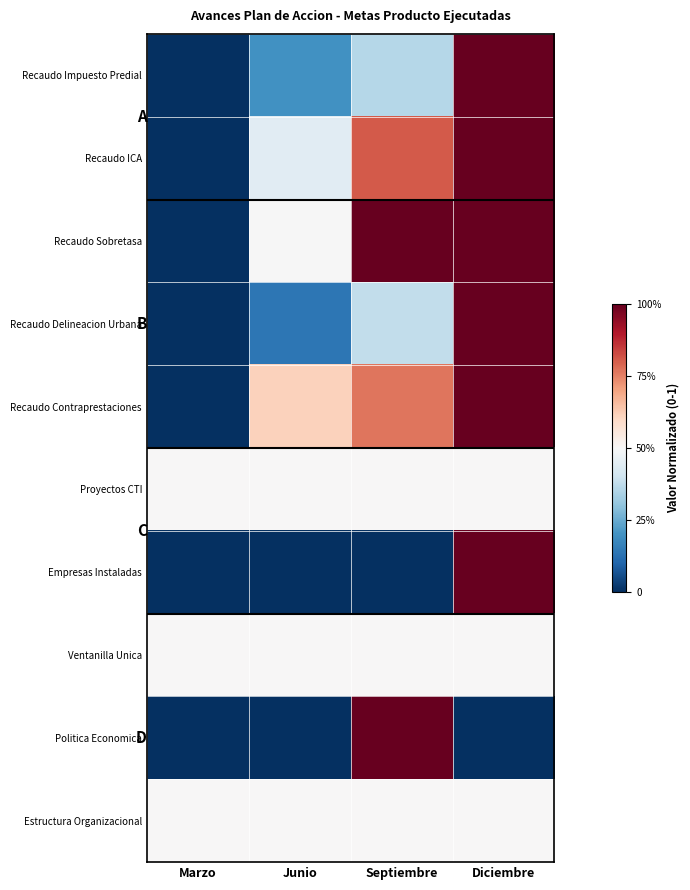

Between Septiembre and Diciembre, which is larger?

Diciembre